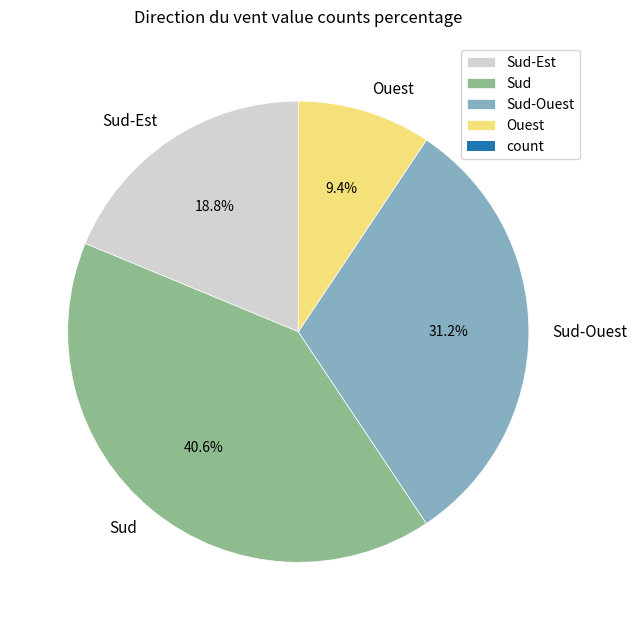

To the nearest percent, what is the average slice percentage?

25%